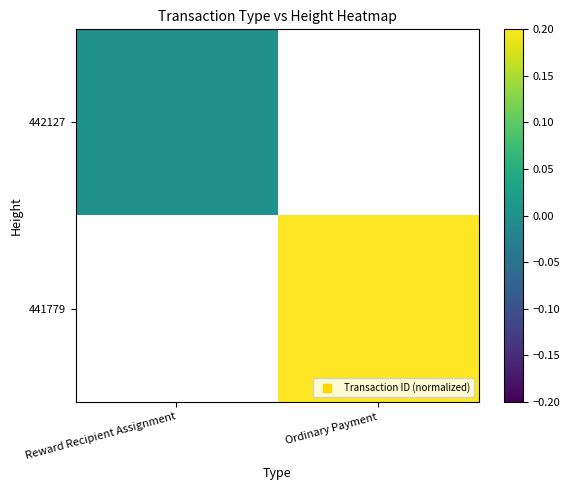

At which label is 442127 closest to 0?

Reward Recipient Assignment